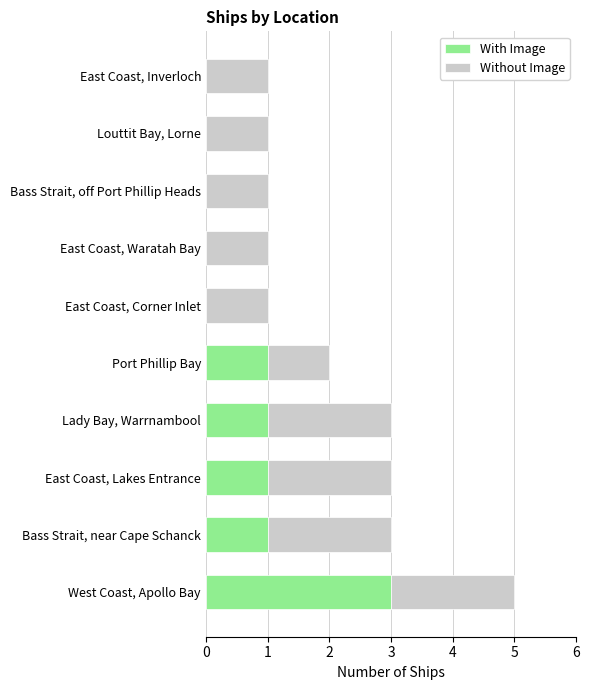

What is the maximum value for With Image?

3